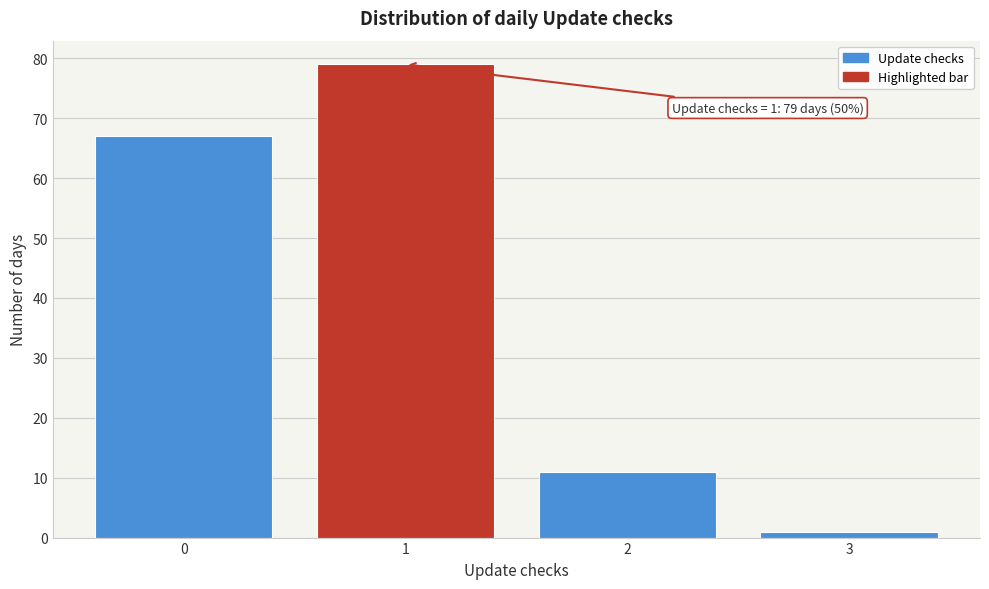

Over which range of the x-axis is the bar tallest?

0.5 to 1.5